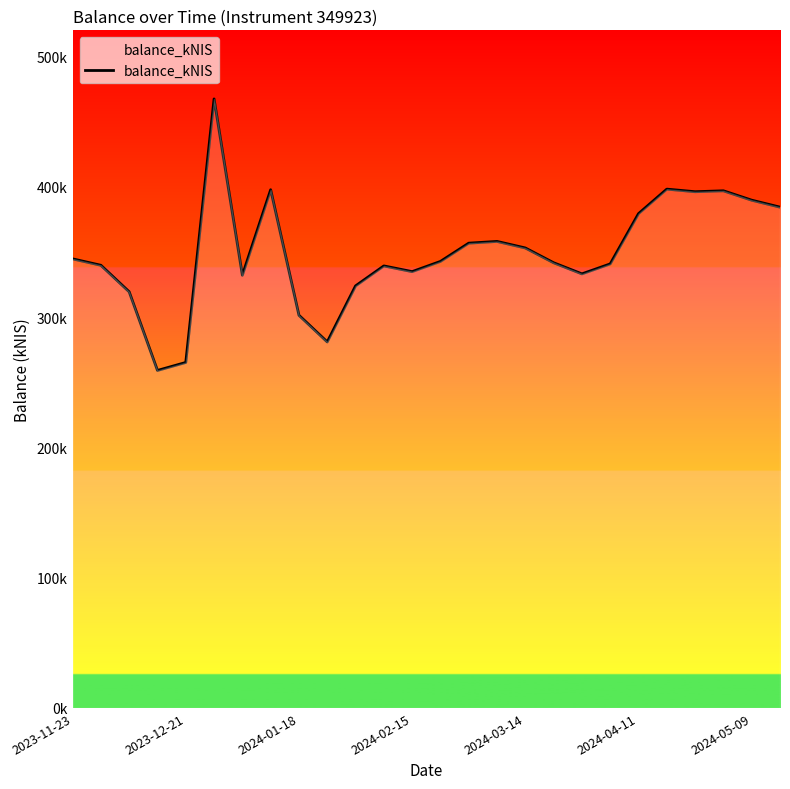

Does the chart display data point markers on the line(s)?

No